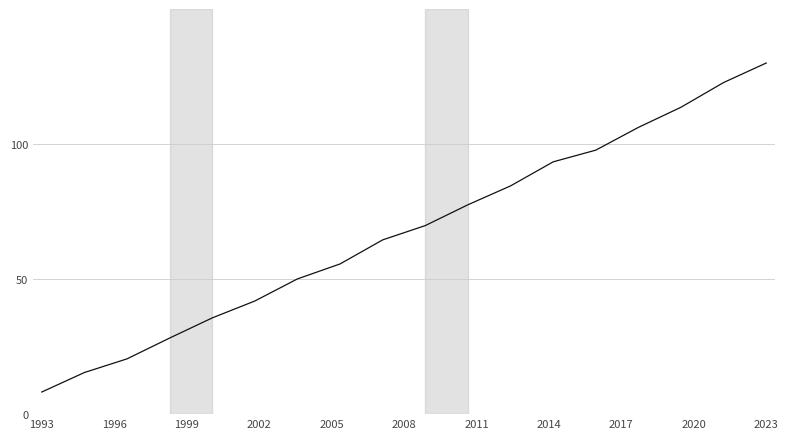

True or false: the data has more than 2 interior local peaks.

False